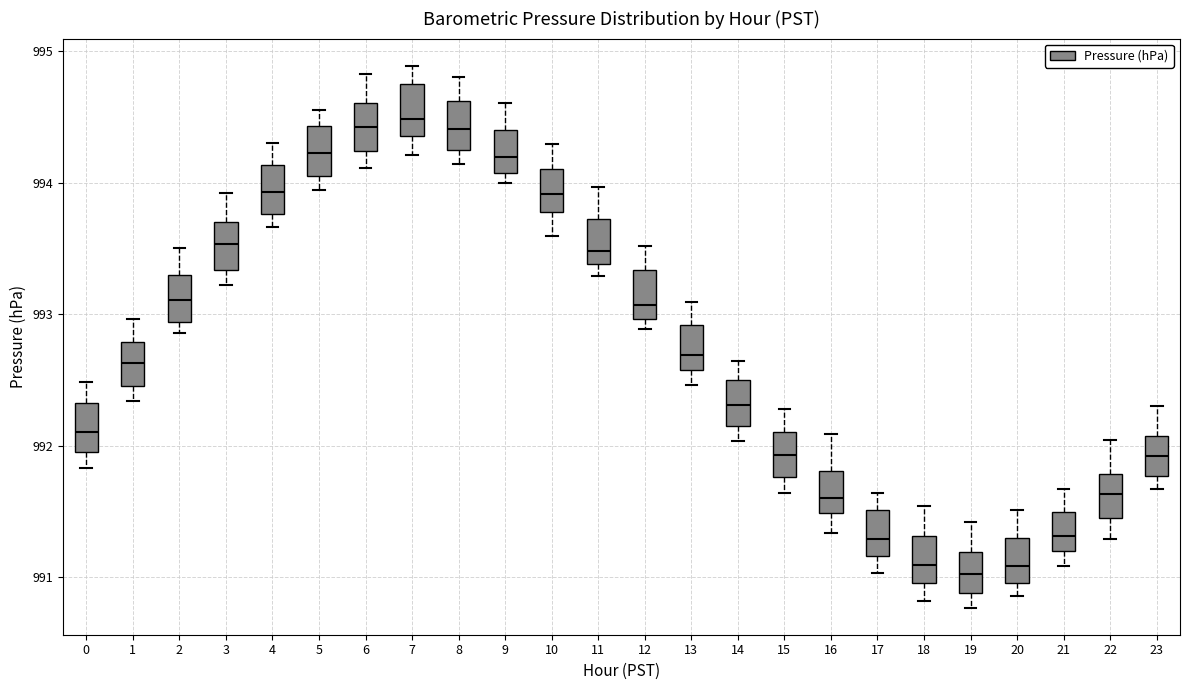

Where does the median line of the box at x = 7 sit on the y-axis? The values are not printed on the chart, so give them approximately, as read against the axis.

994.5